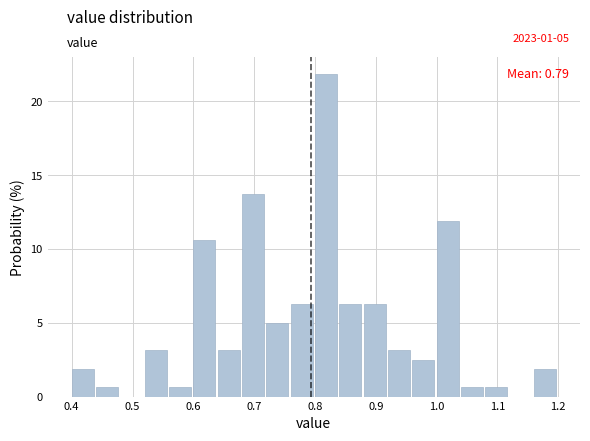

Which range on the x-axis has the tallest bar?

0.80 to 0.84